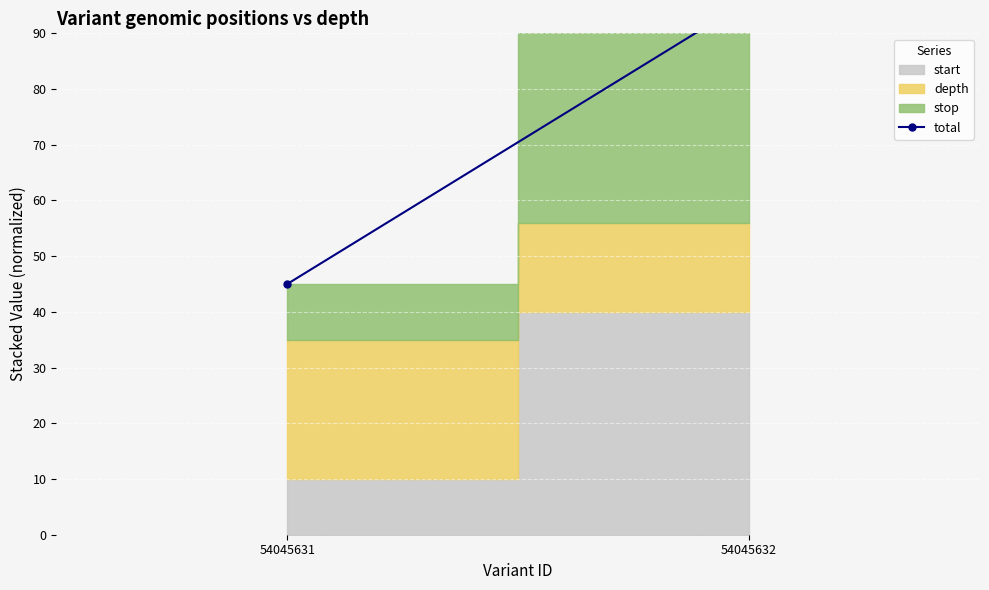

How many categories are shown in the chart?

2